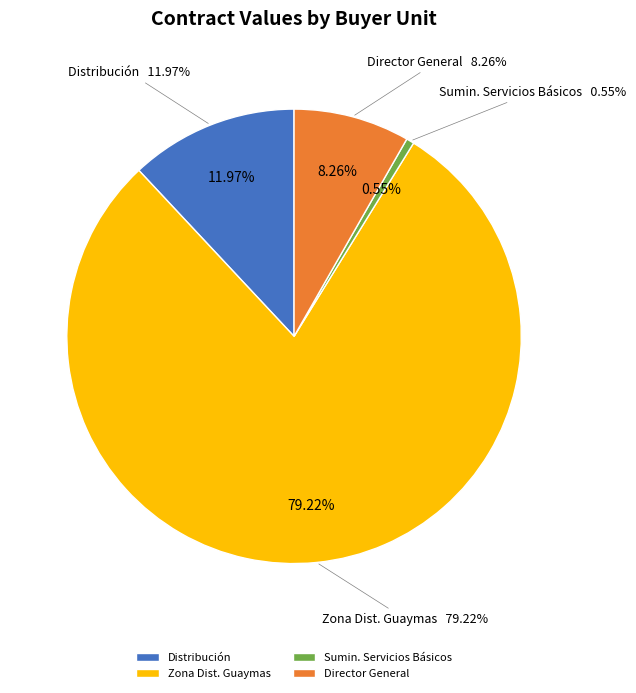

Is the sum of Distribución and Distribución greater than half?

No